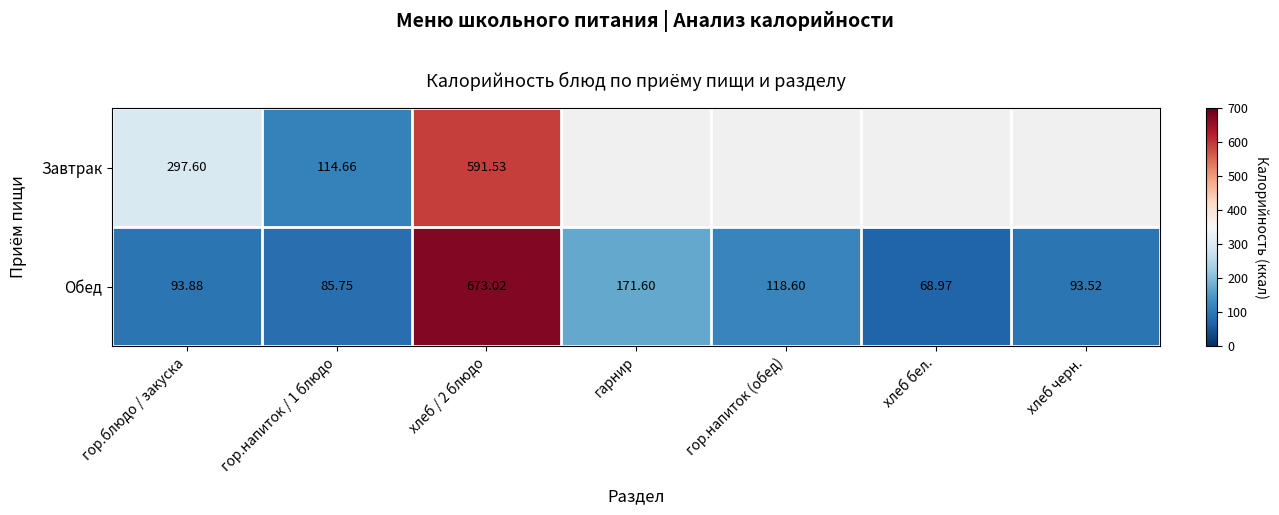

The Завтрак series shows 591.5 at хлеб / 2 блюдо. True or false?

True